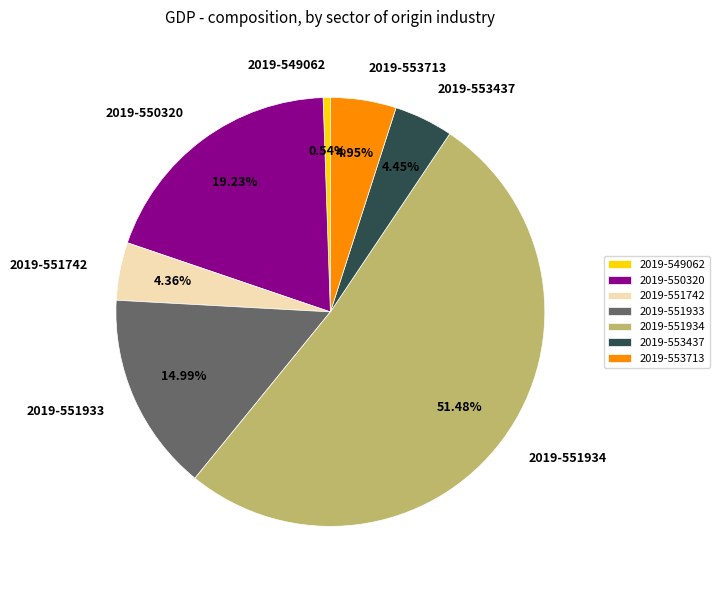

To the nearest percent, what percentage of the pie is 2019-551742?

4%